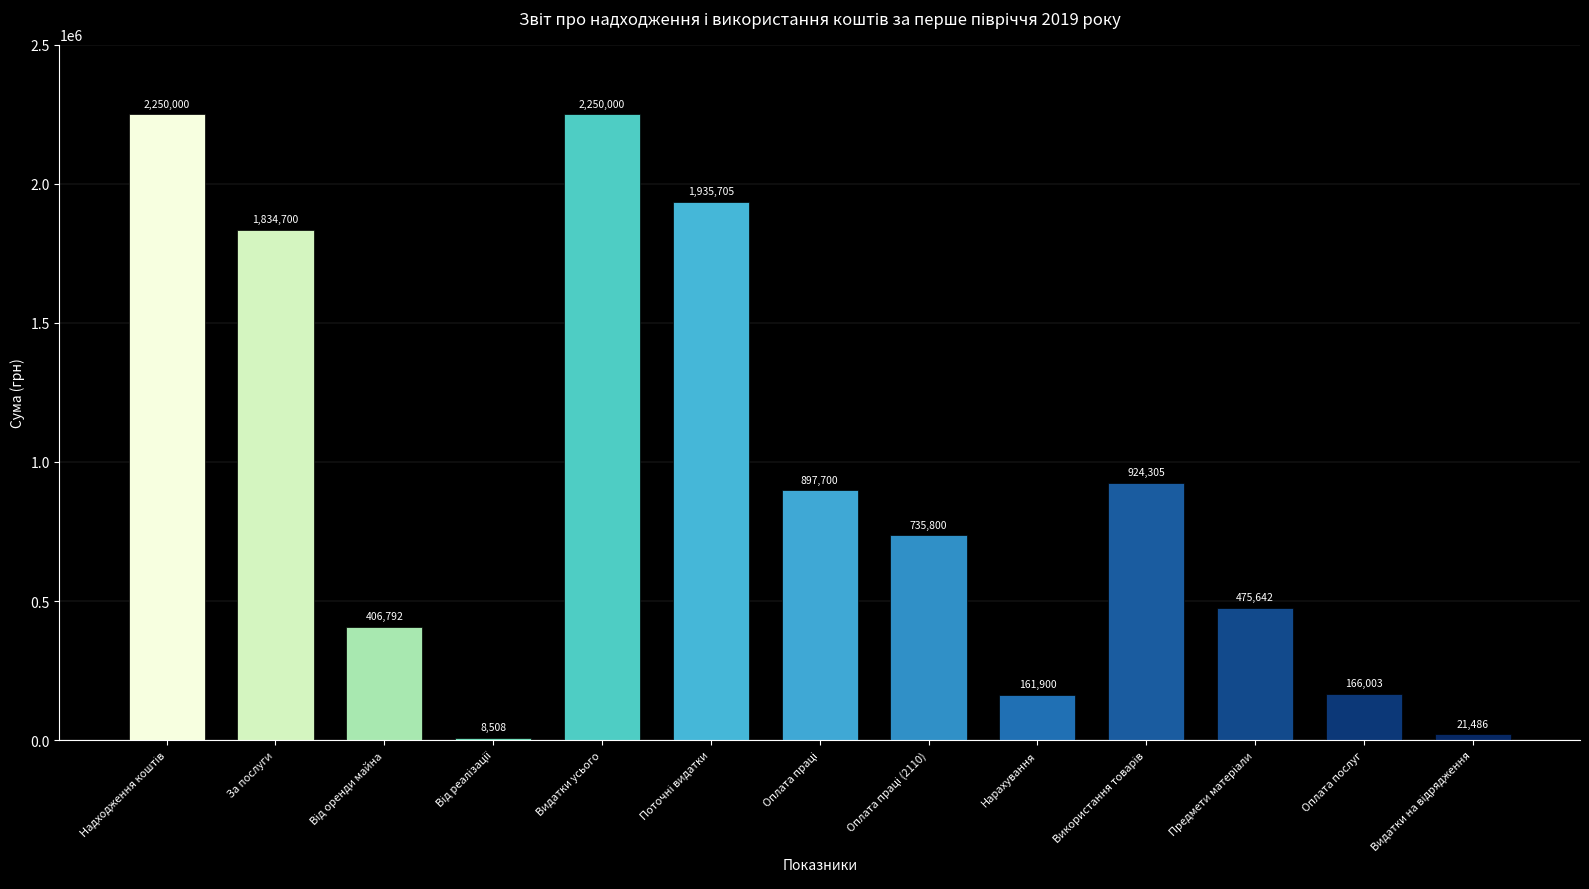

Which has a higher value, Оплата послуг or Нарахування?

Оплата послуг